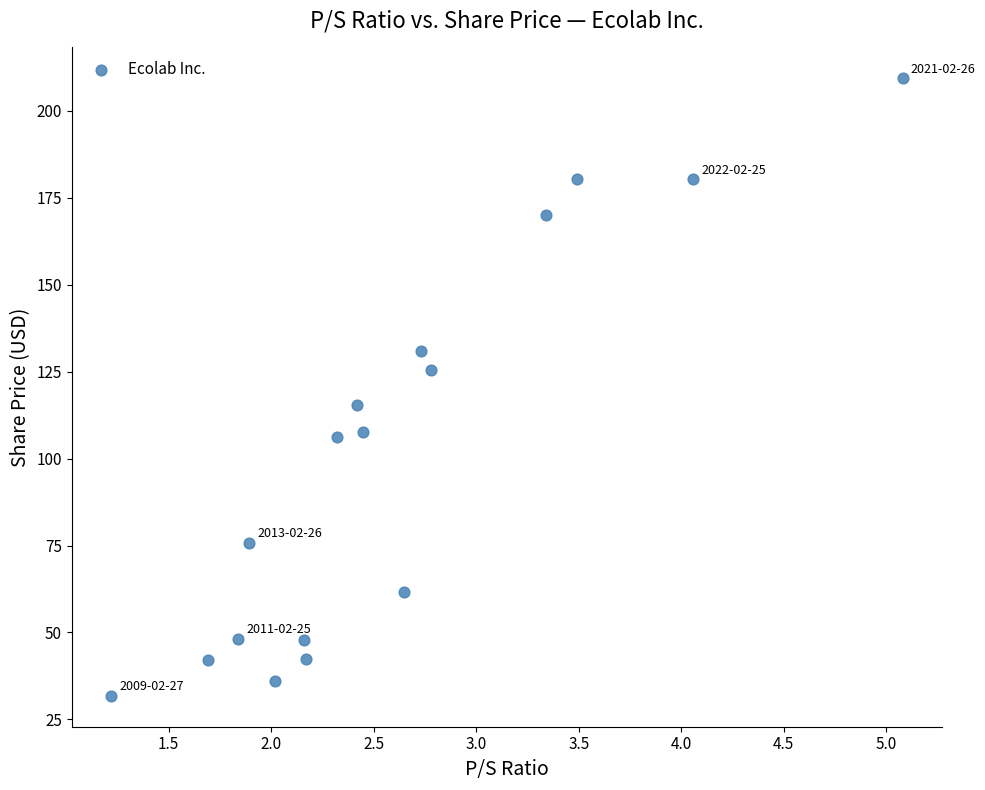

What is the range of Y values (max minus min)?

177.6